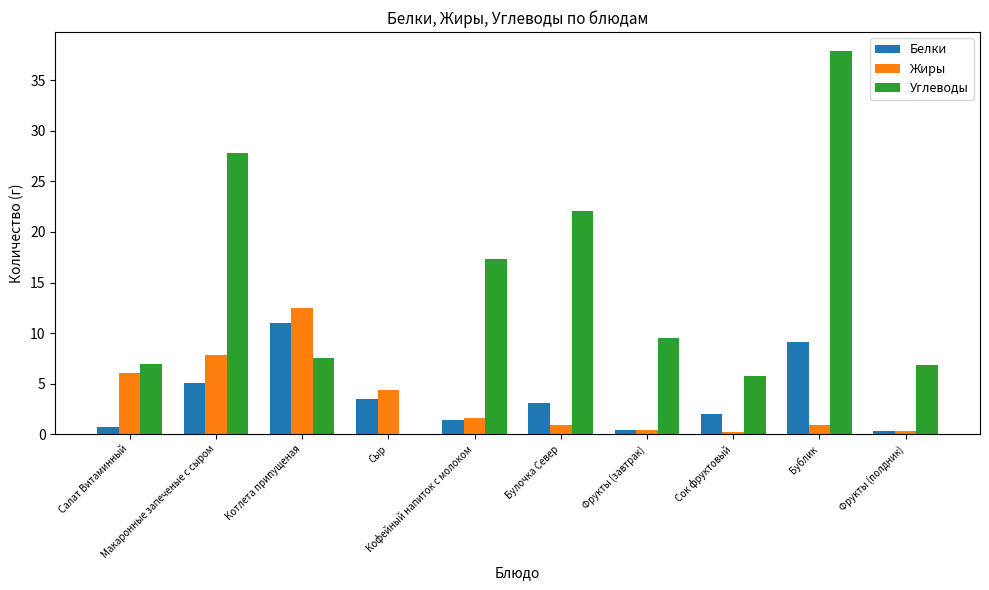

Which series has the largest total across all categories?

Углеводы